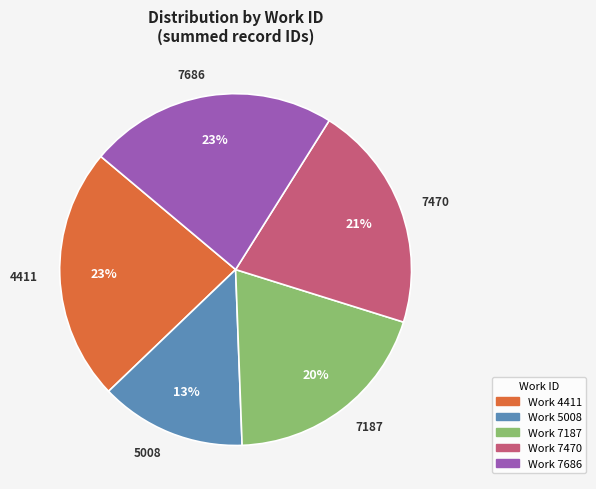

To the nearest percent, what is the average slice percentage?

20%